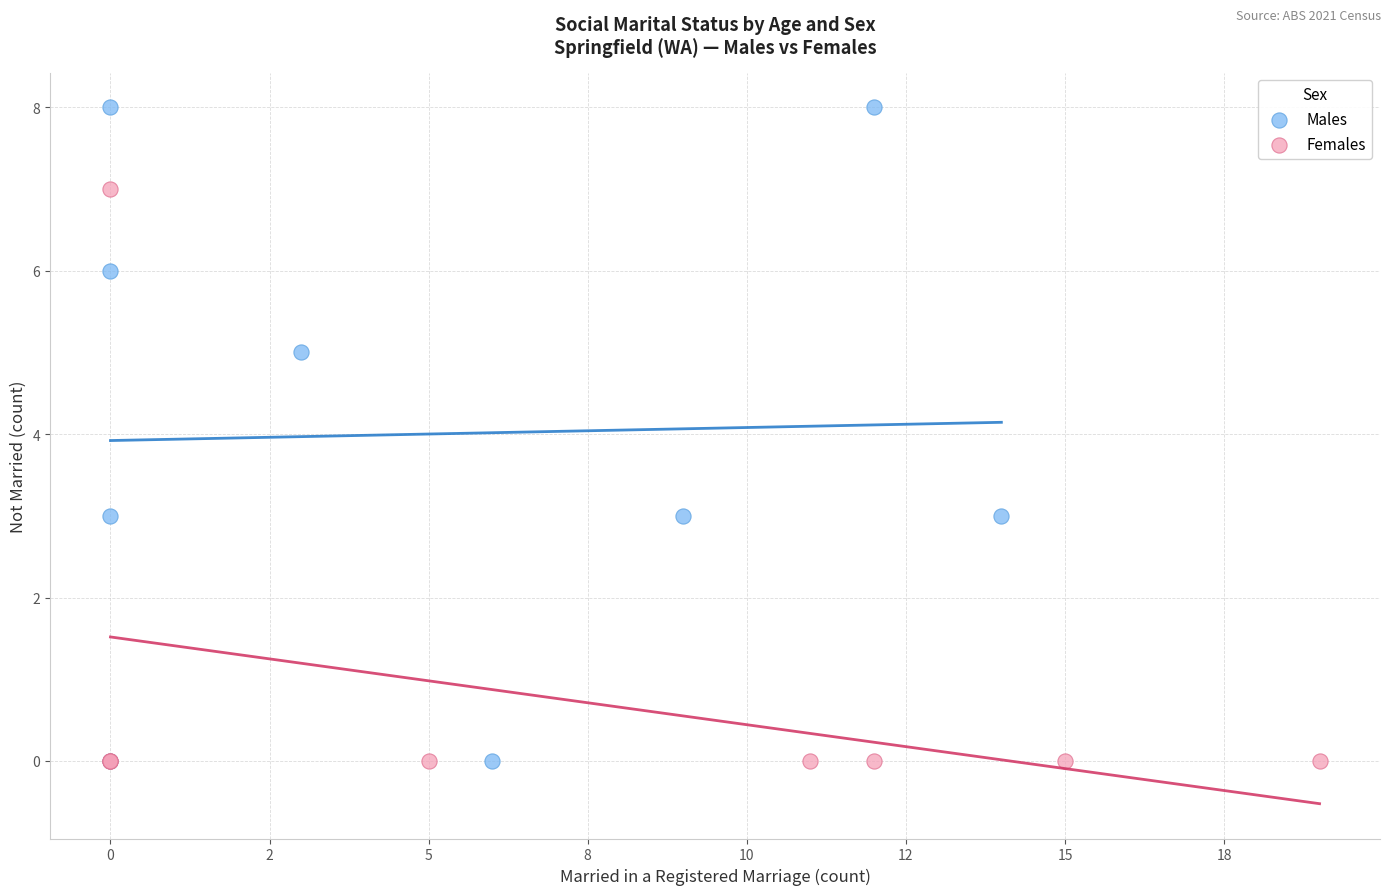

Which series has the widest spread of Y values?

Males